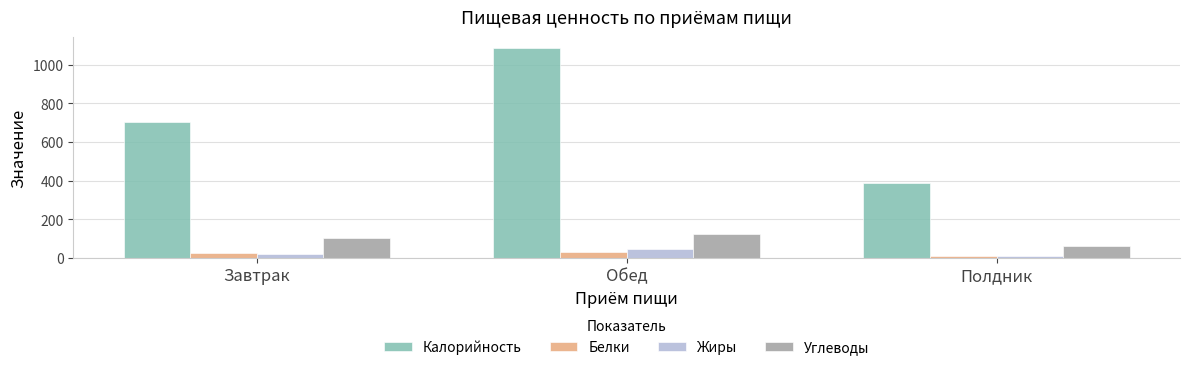

What is the maximum value for Жиры?

46.1